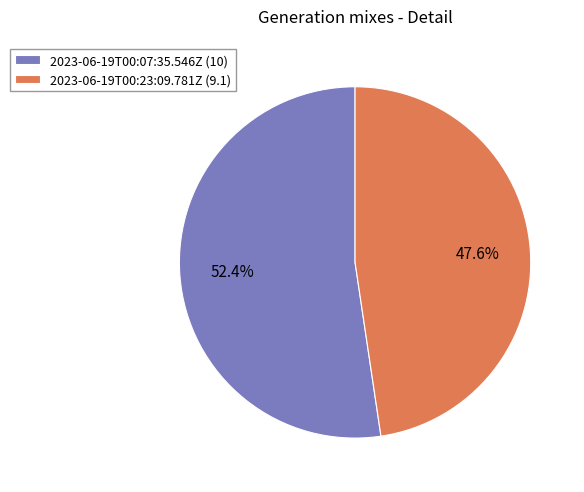

Is the sum of 2023-06-19T00:23:09.781Z and 2023-06-19T00:07:35.546Z greater than half?

Yes